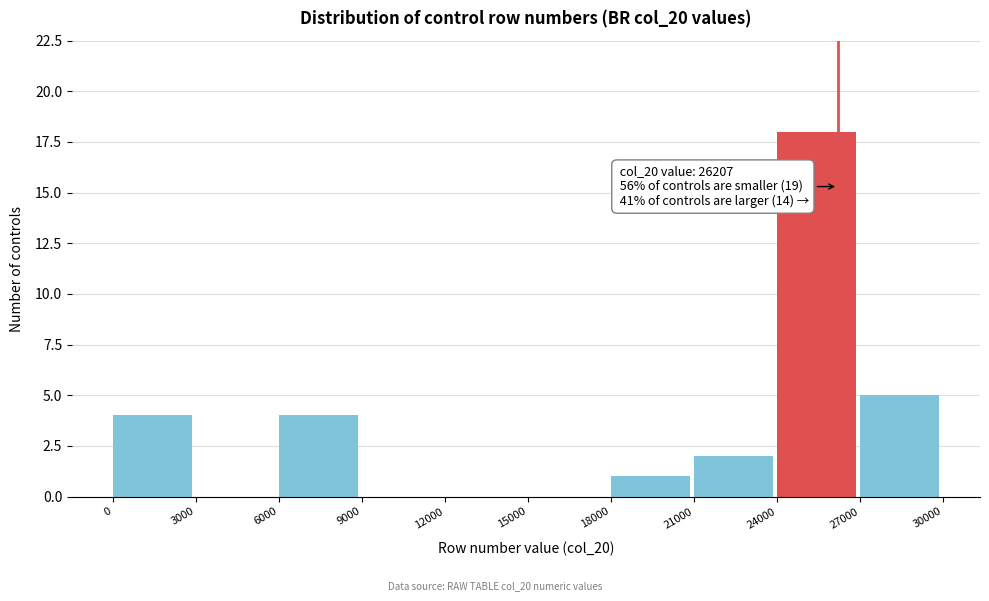

Reading left to right, what are all the values shown in this chart?

0=4	3000=0	6000=4	9000=0	12000=0	15000=0	18000=1	21000=2	24000=18	27000=5